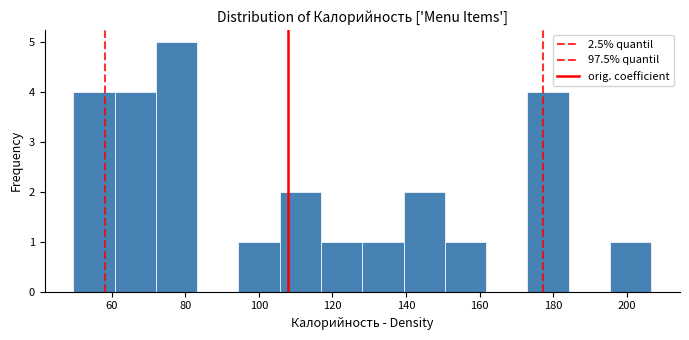

What is the height of the bar covering 50 to 60 on the x-axis? Neither the bar edges nor the heights are printed on the chart, so give them approximately, as read against the axes.

4